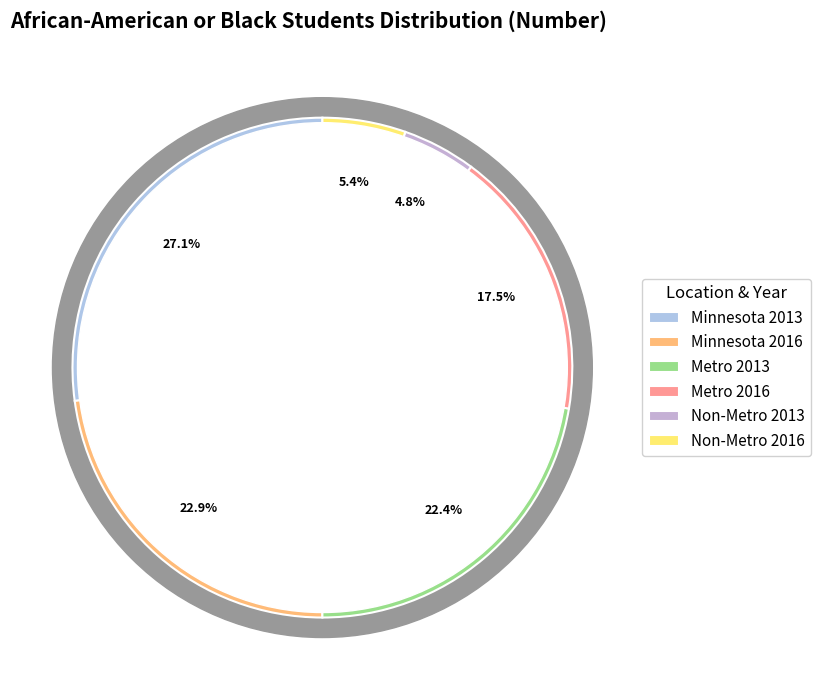

Is it true that Minnesota 2013 is 27% of the pie?

True